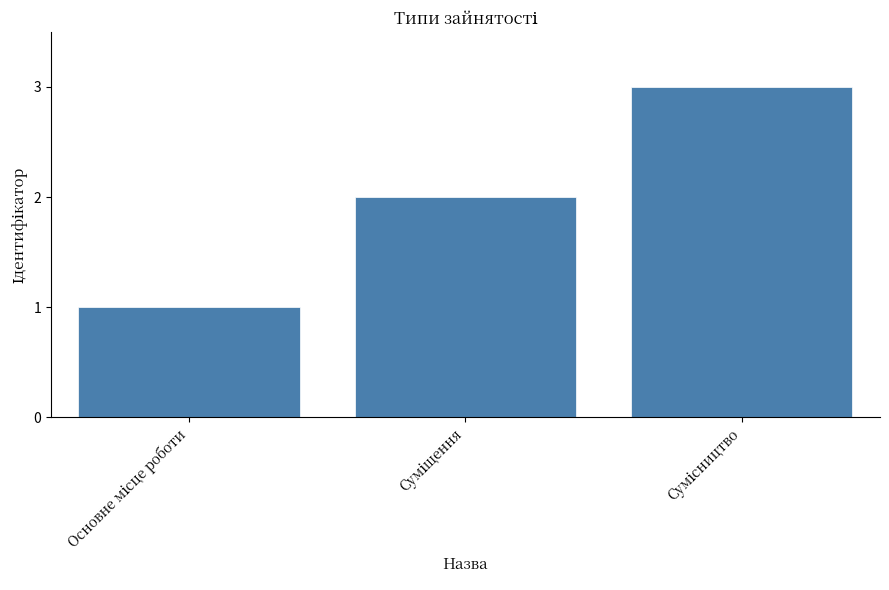

What is the maximum value shown in the chart?

3